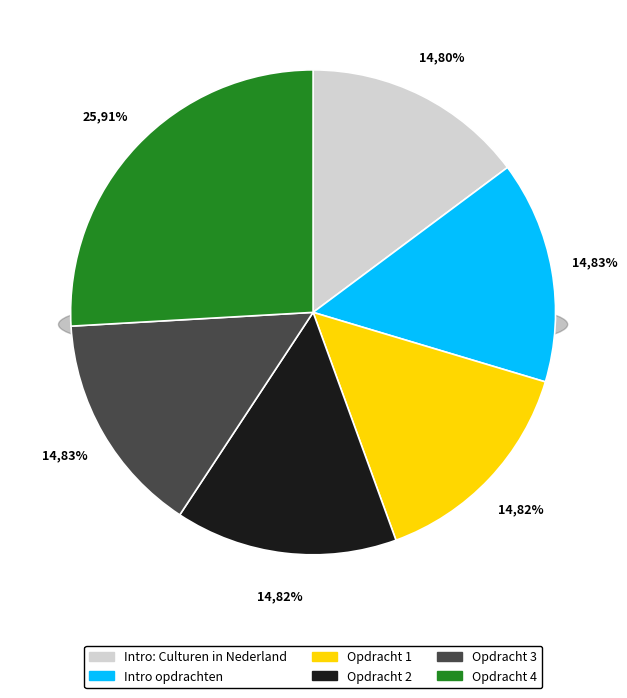

True or false: Opdracht 3 accounts for 25% of the total.

False